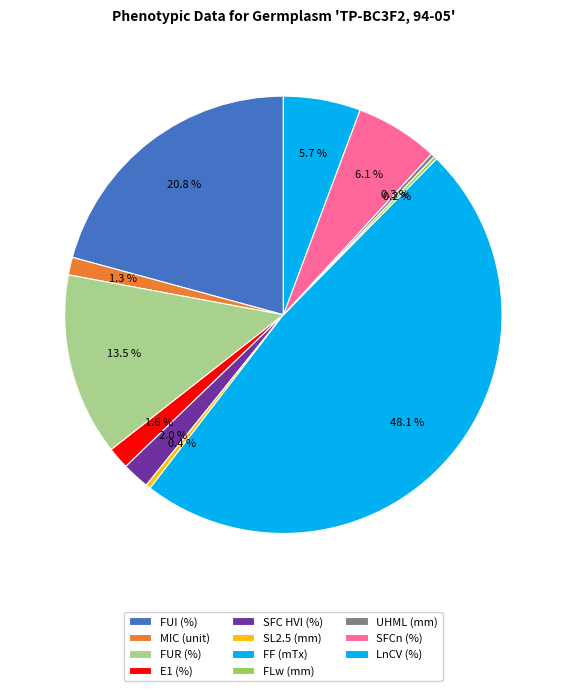

To the nearest percent, what percentage of the pie is LnCV (%)?

6%